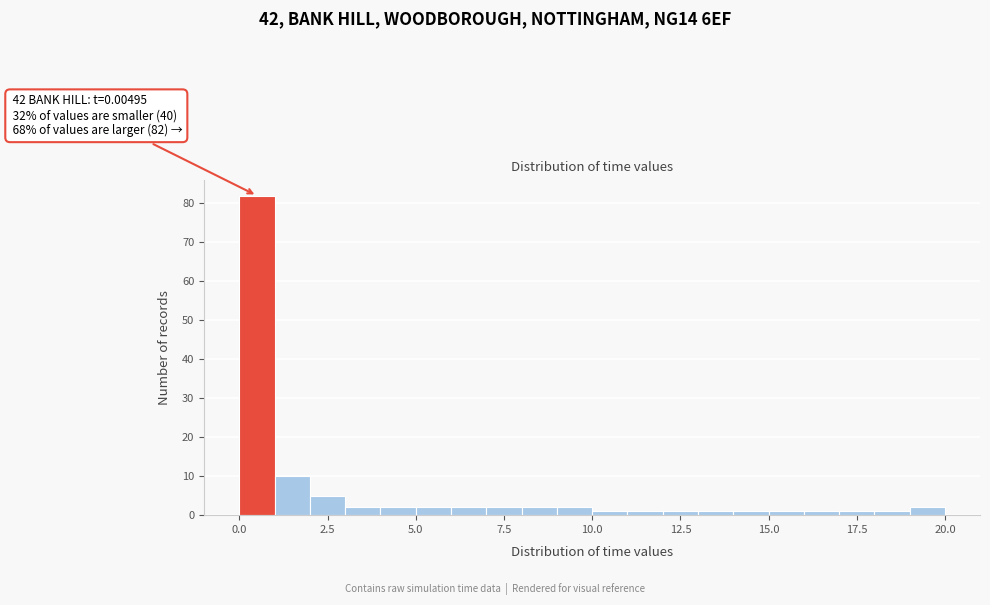

Read against the x-axis, roughly where is the centre of the tallest bar?

0.5